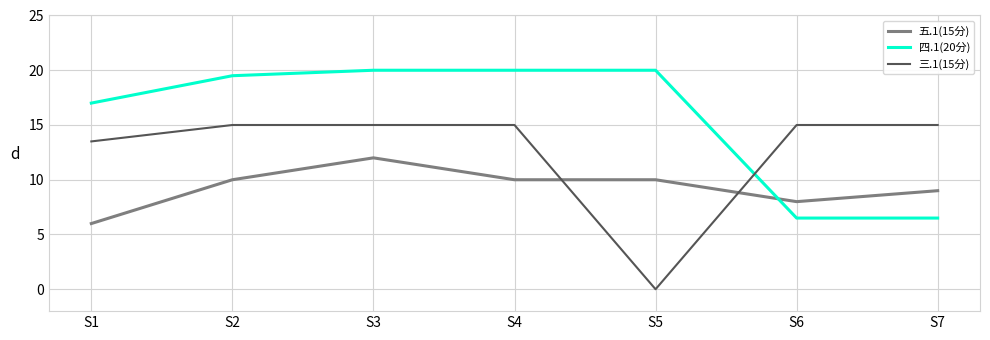

Where do 三.1(15分) and 四.1(20分) first cross each other?

S5 and S6